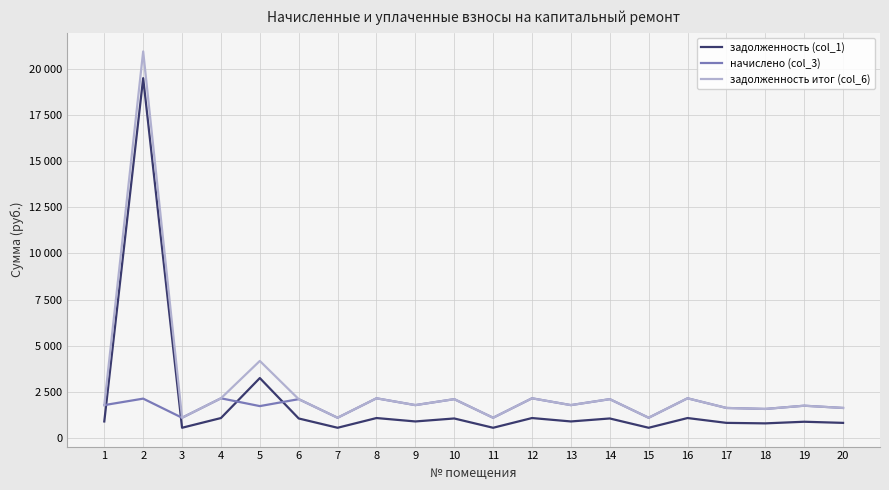

What are all the series names shown in the legend?

задолженность (col_1), начислено (col_3), задолженность итог (col_6)